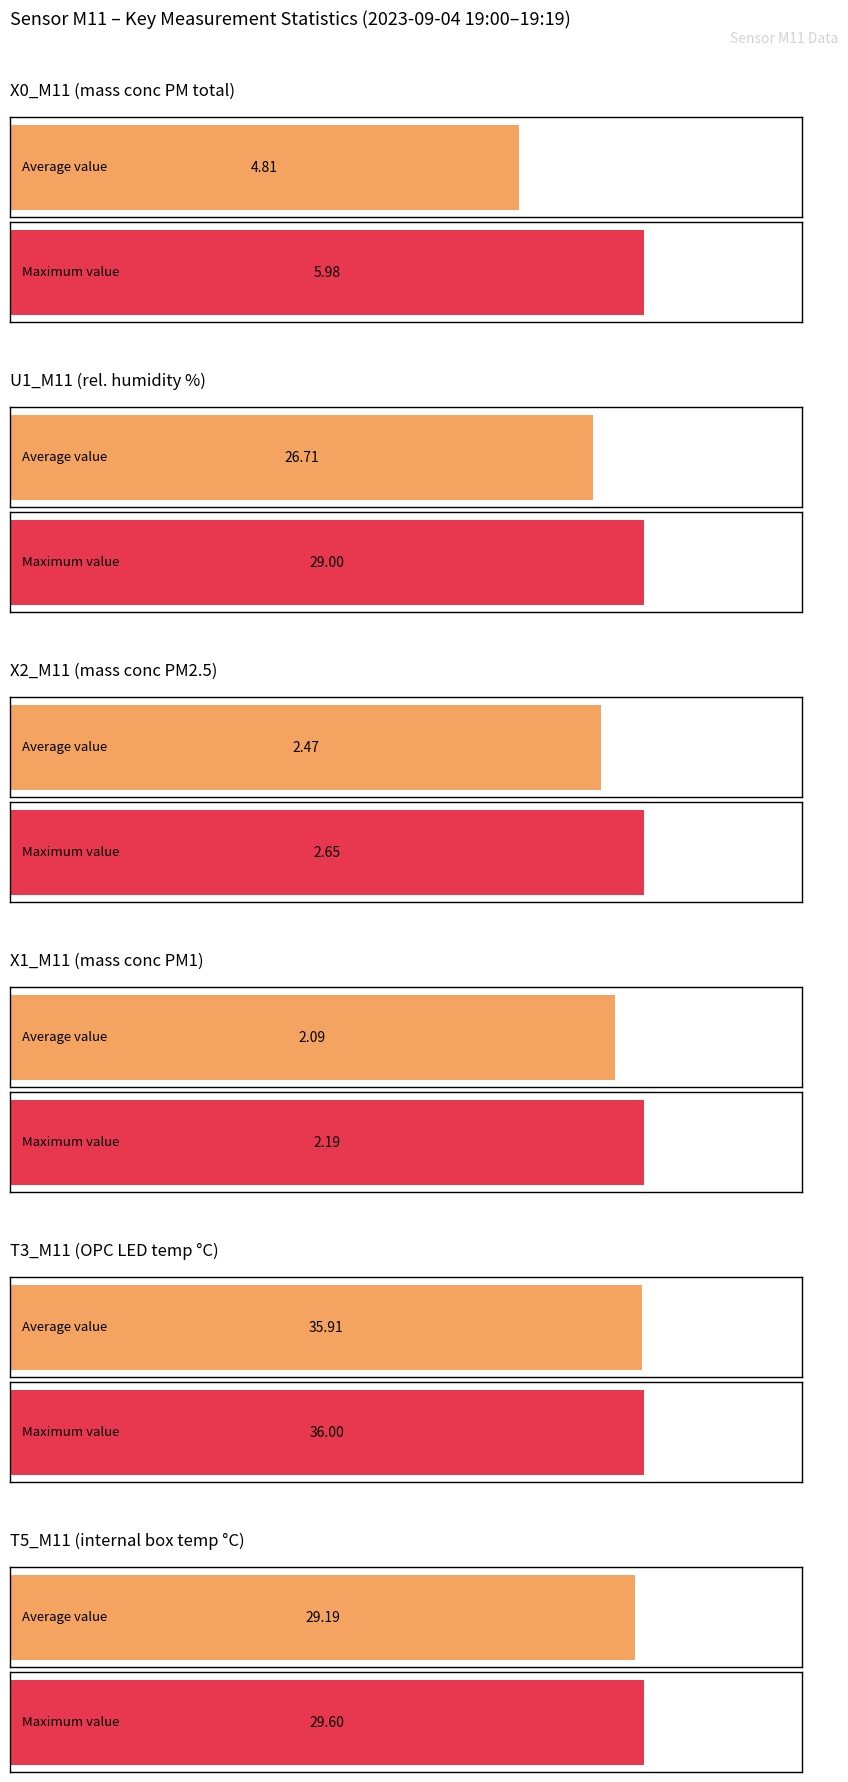

True or false: T3_M11 has a value of 35.9 at 19:05.

True